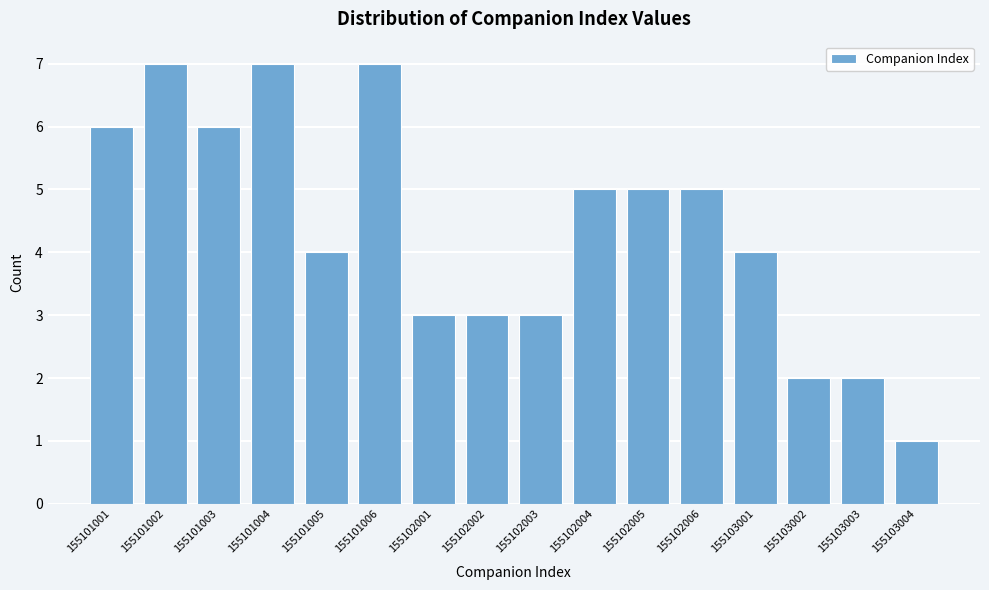

Reading right to left, transcribe all the data shown in this chart.

1	2	2	4	5	5	5	3	3	3	7	4	7	6	7	6